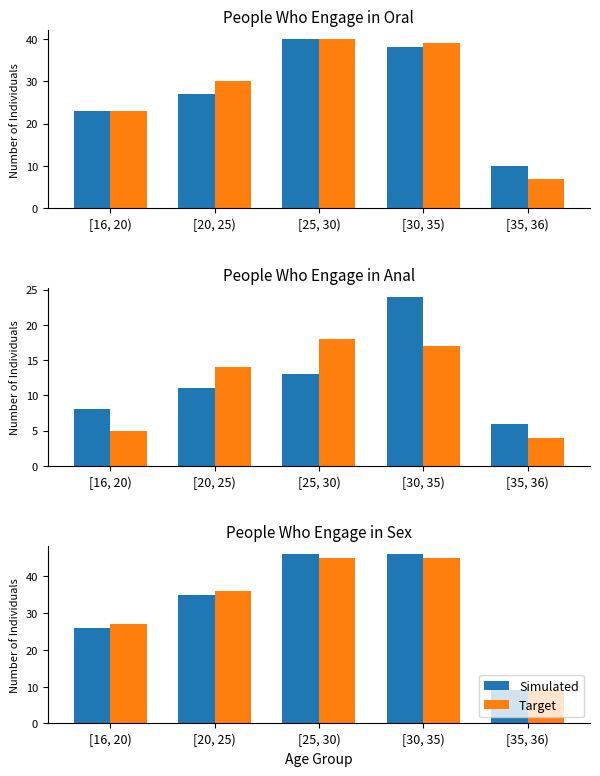

What position from the left is [30, 35)?

4